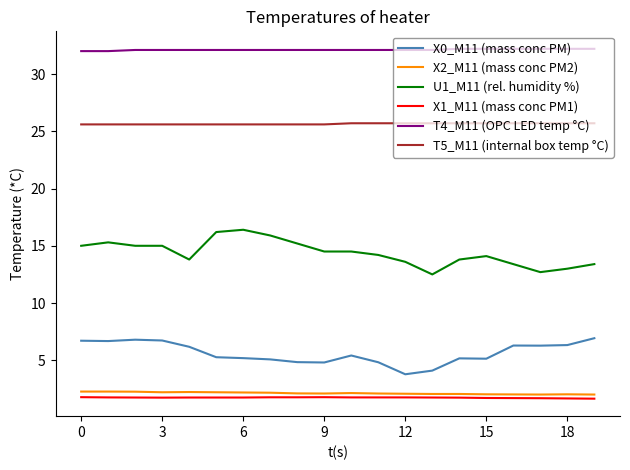

What is the sum of all X2_M11 (mass conc PM2) values?

42.6